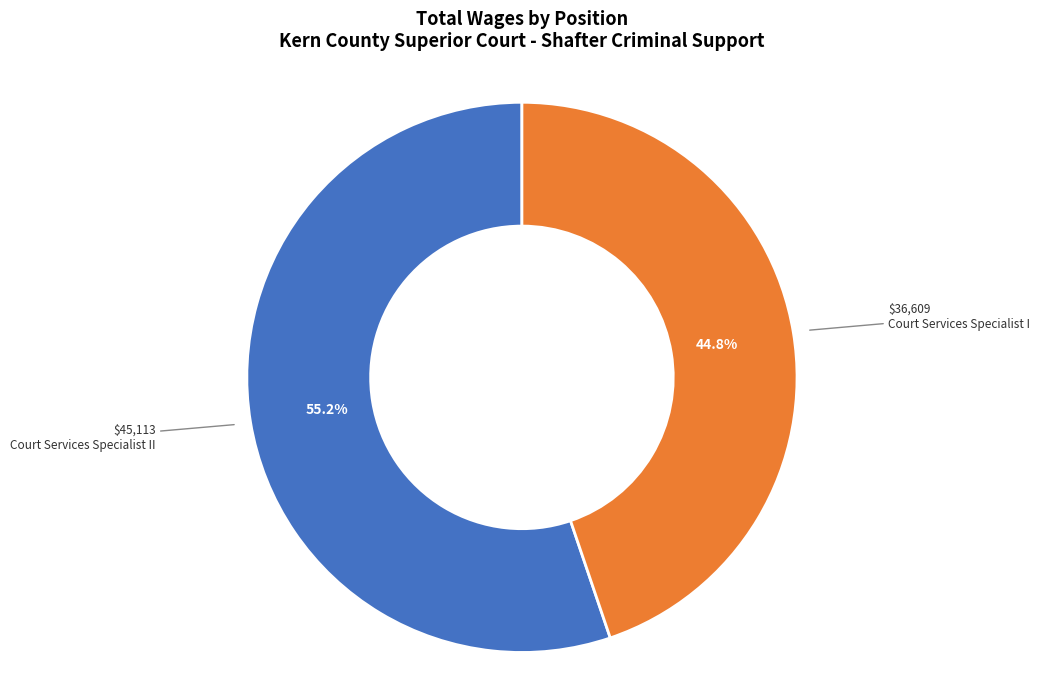

Is there any slice that represents more than half of the pie?

Yes